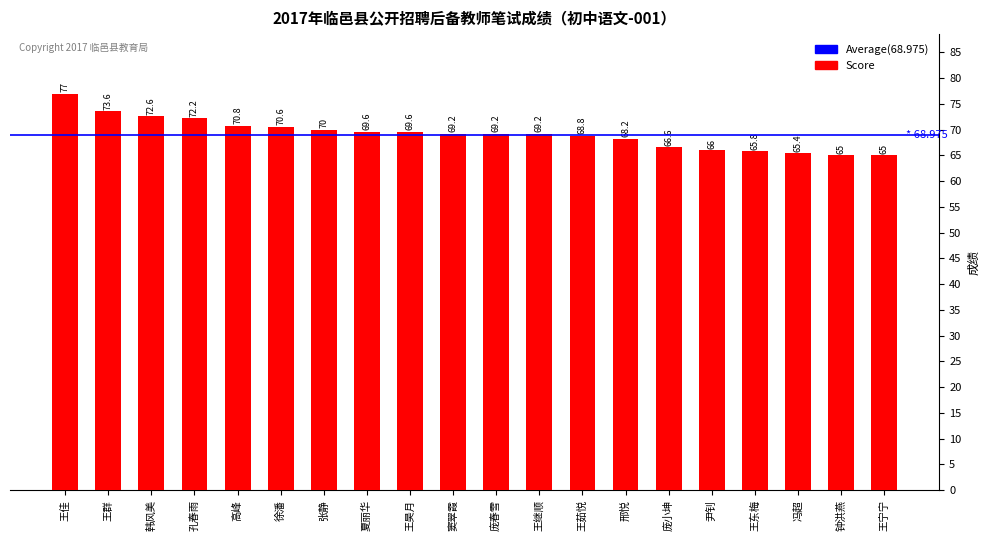

Reading left to right, list all the values displayed in this chart.

77.0	73.6	72.6	72.2	70.8	70.6	70.0	69.6	69.6	69.2	69.2	69.2	68.8	68.2	66.6	66.0	65.8	65.4	65.0	65.0